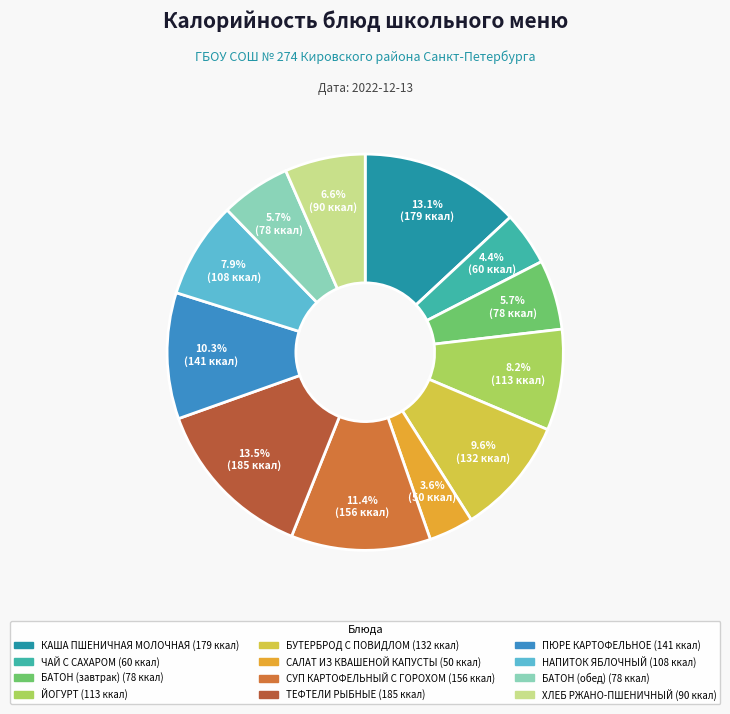

Is it true that ХЛЕБ РЖАНО-ПШЕНИЧНЫЙ is 7% of the pie?

True